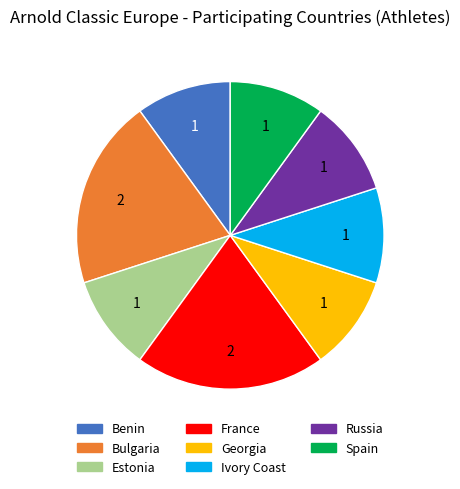

Is Benin the majority of the pie?

No